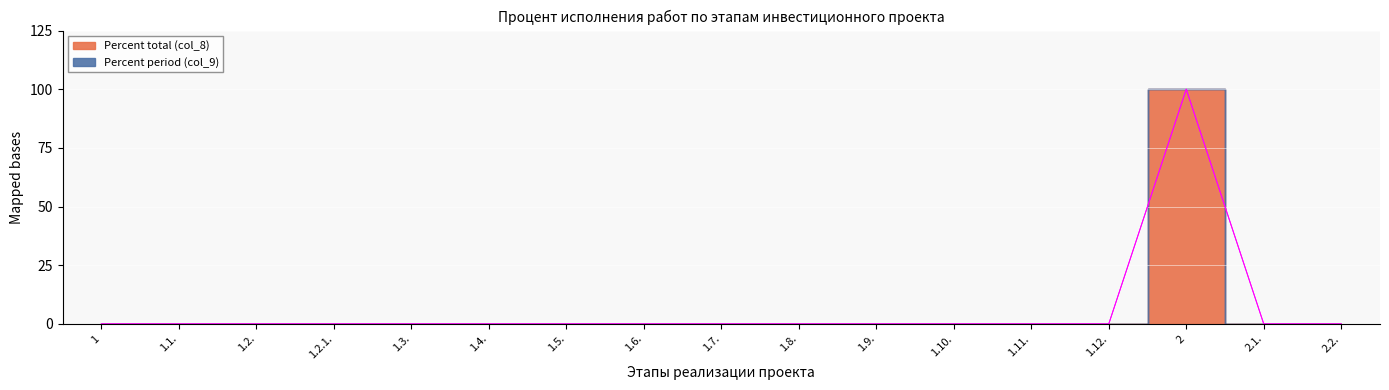

Reading left to right, extract all data points from this chart.

0	0	0	0	0	0	0	0	0	0	0	0	0	0	100	0	0